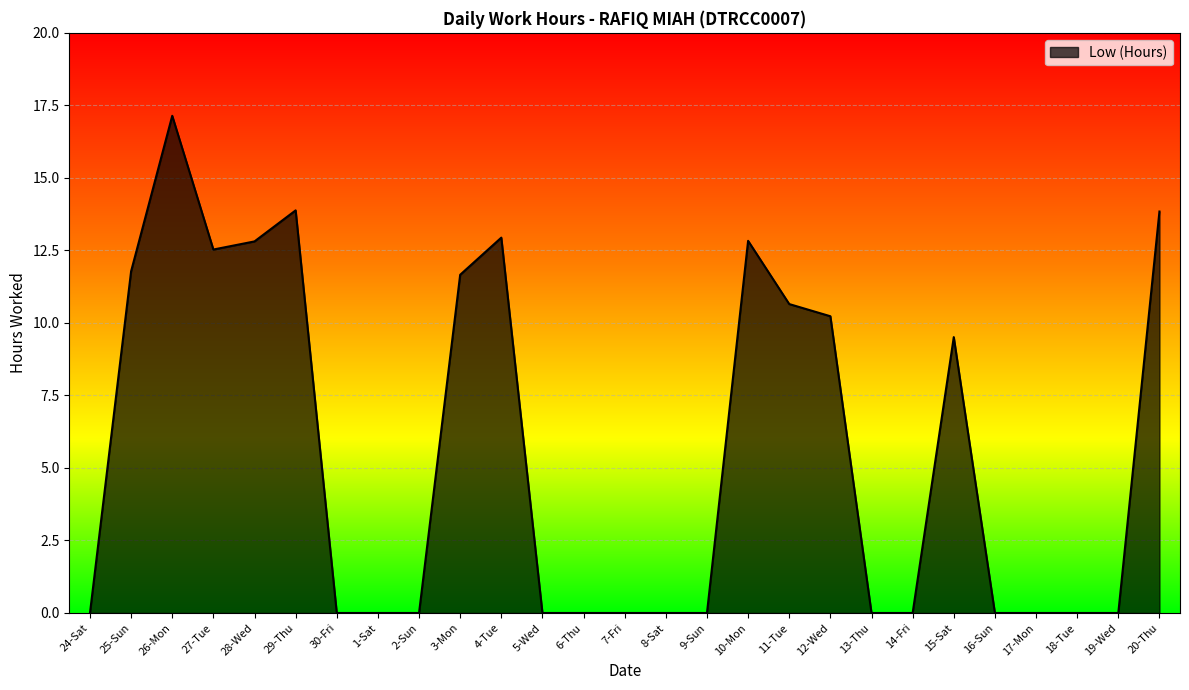

What is the difference between the values at 20-Thu and 12-Wed?

3.6